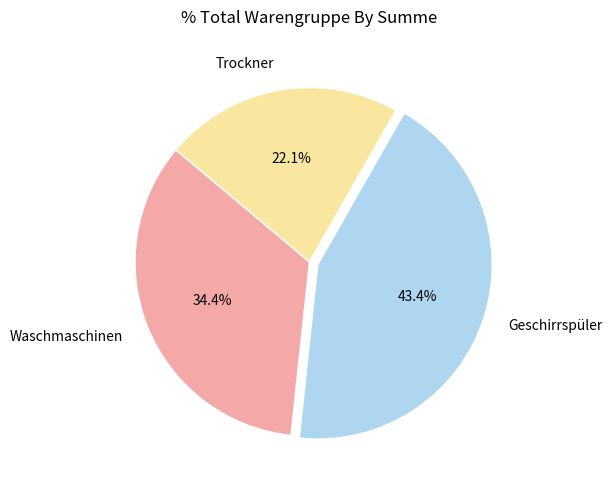

How many slices are in this pie chart?

3